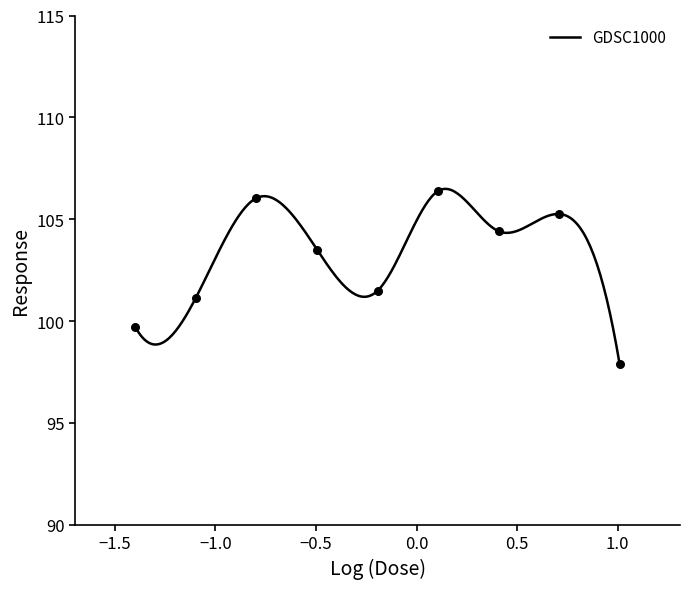

Approximately how many times larger is the value at 0.04 compared to 0.08?

1.0